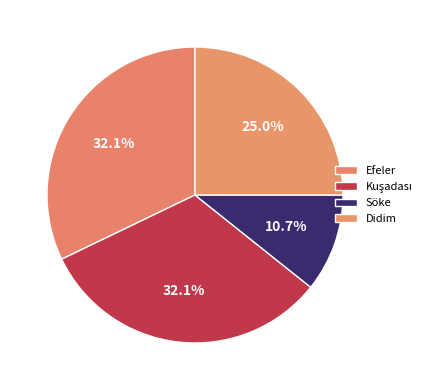

Which category has the smallest portion of the pie?

Söke